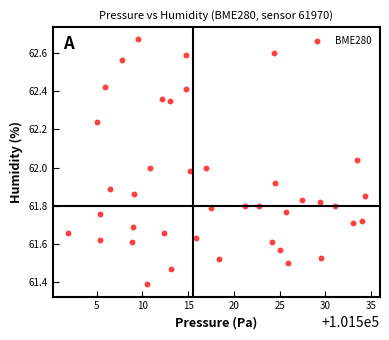

What is the range of Y values (max minus min)?

1.3